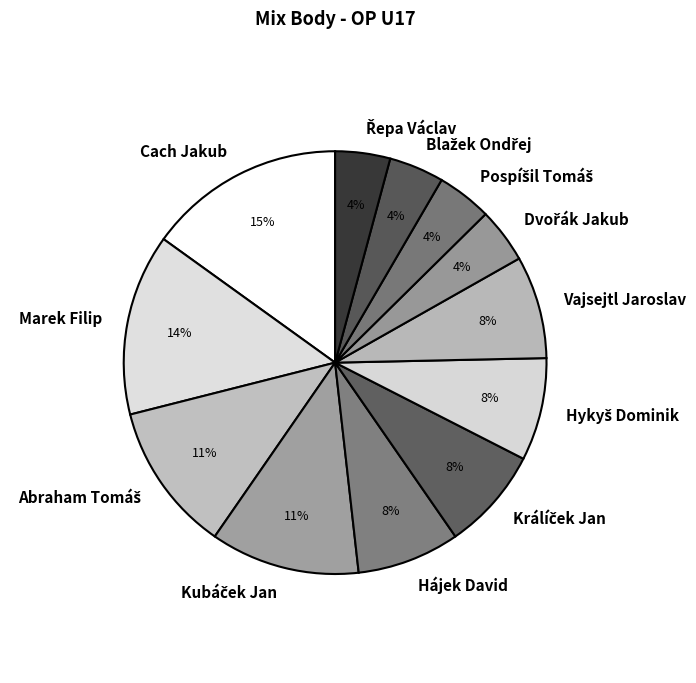

Which slice is the largest?

Cach Jakub